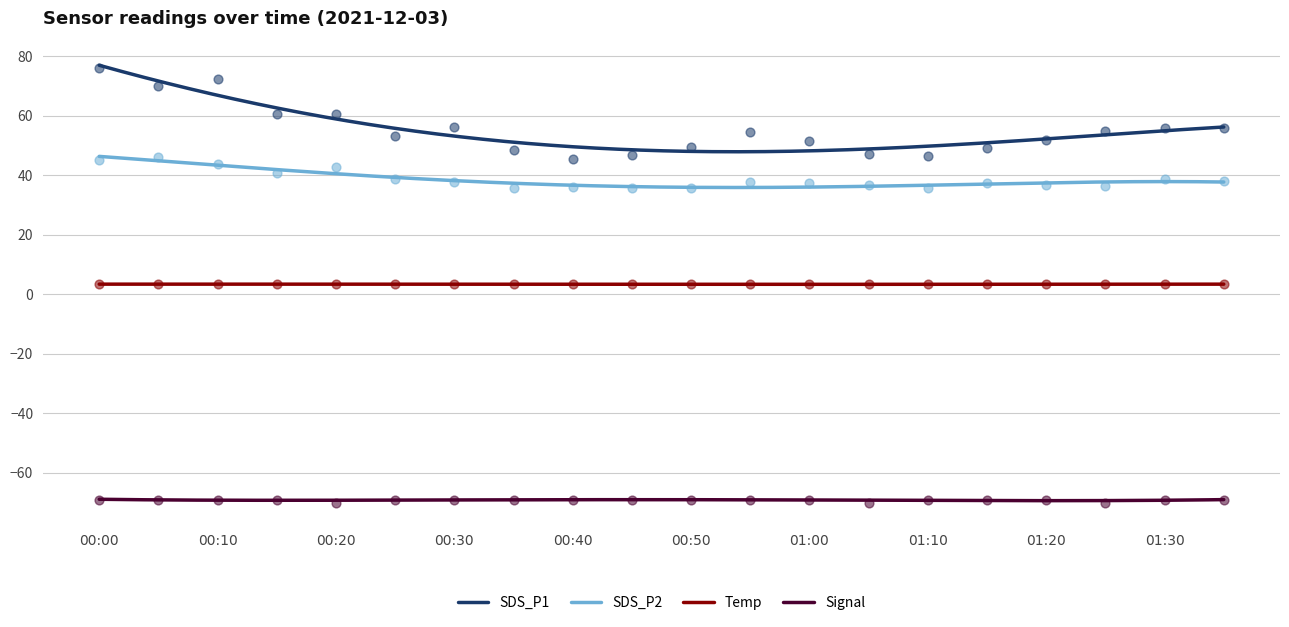

Which series contains the highest Y value?

SDS_P1